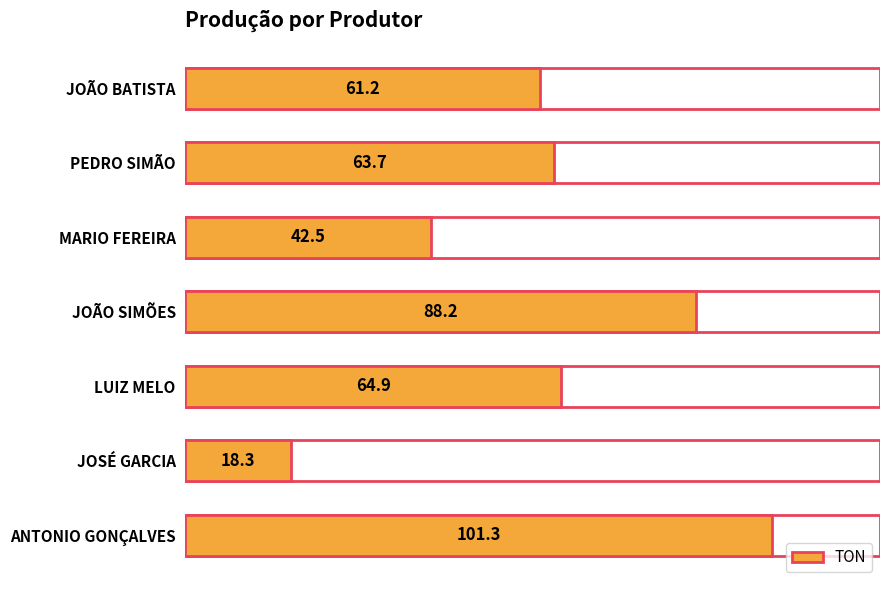

Read the value at ANTONIO GONÇALVES.

101.3